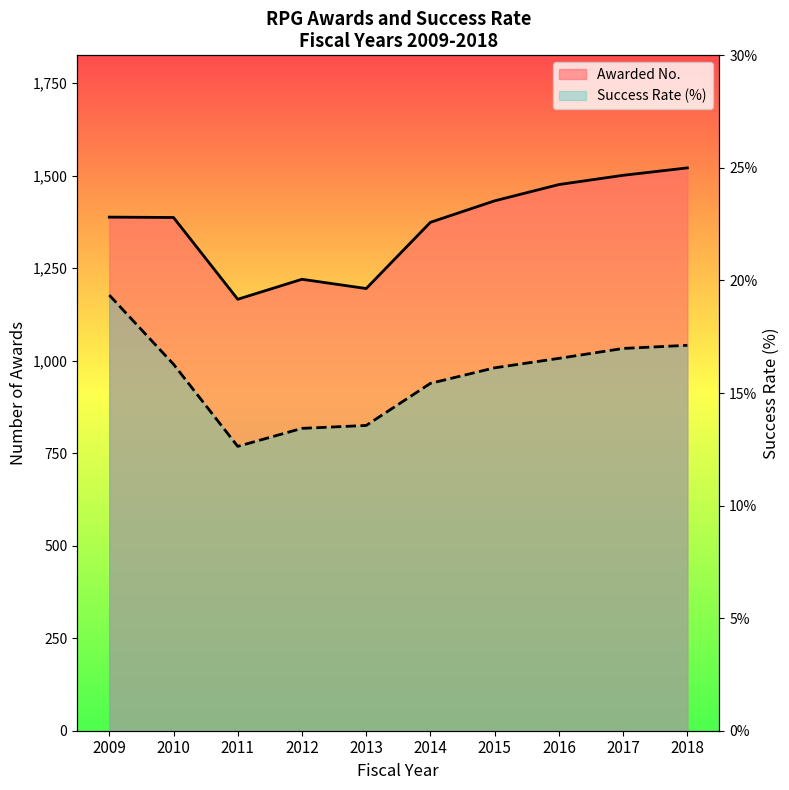

Reading left to right, list all the values displayed in this chart.

Awarded No.: 2009=1388.0	2010=1387.0	2011=1166.0	2012=1220.0	2013=1195.0	2014=1374.0	2015=1432.0	2016=1476.0	2017=1501.0	2018=1521.0
Success Rate: 2009=19.4	2010=16.3	2011=12.6	2012=13.4	2013=13.6	2014=15.4	2015=16.1	2016=16.5	2017=17.0	2018=17.1